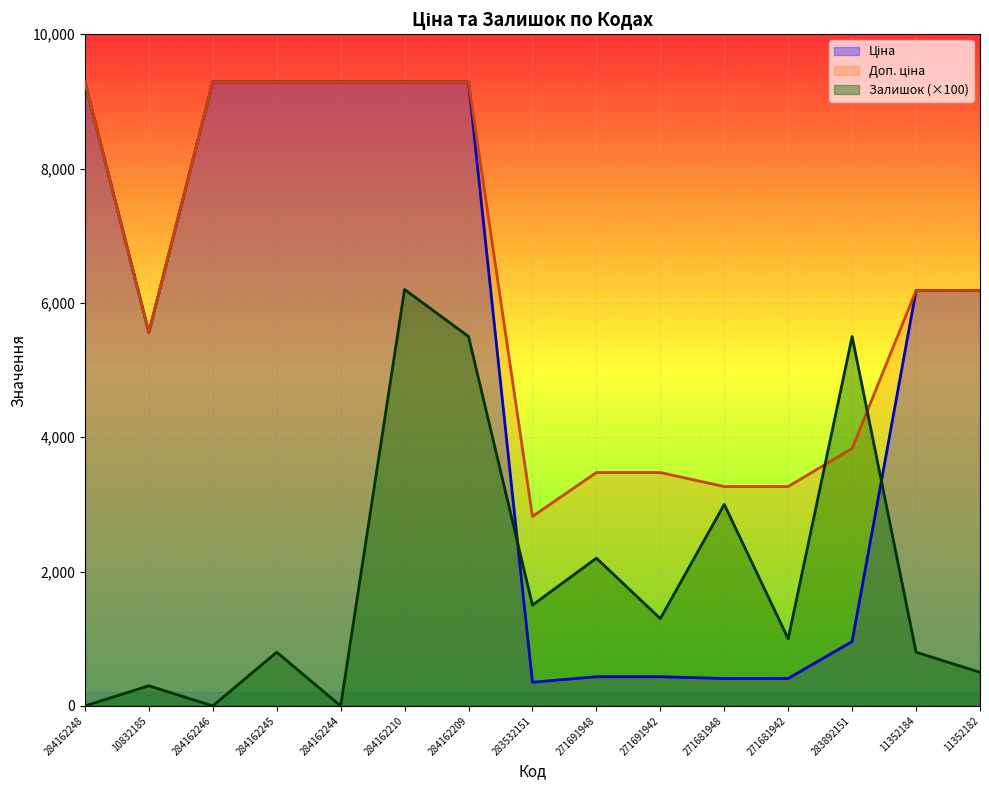

Rank the series by their maximum value, from highest to lowest.

Ціна, Доп. ціна, Залишок